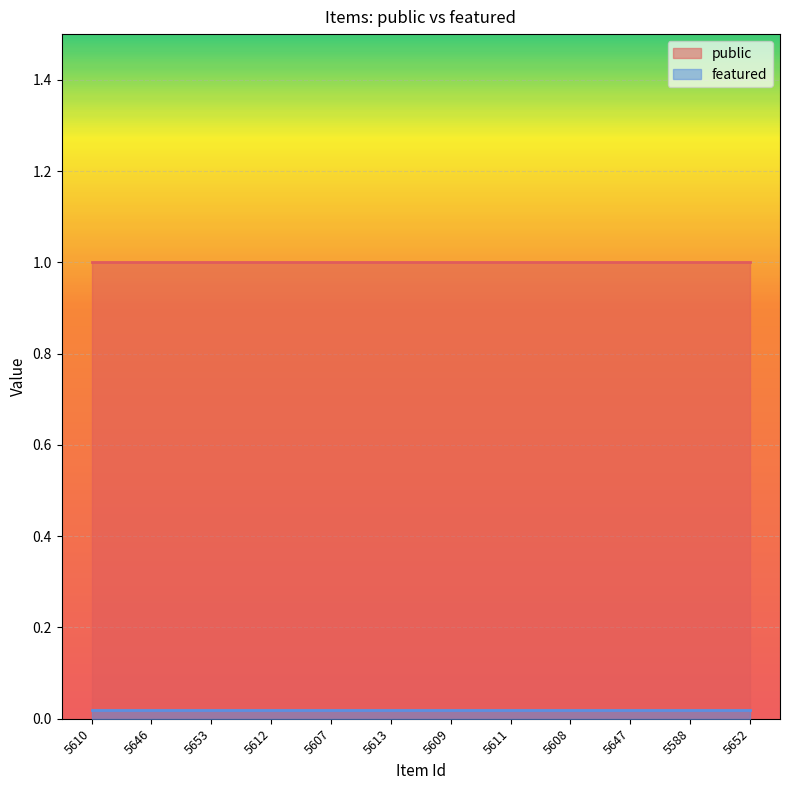

How many data points does each series have?

12